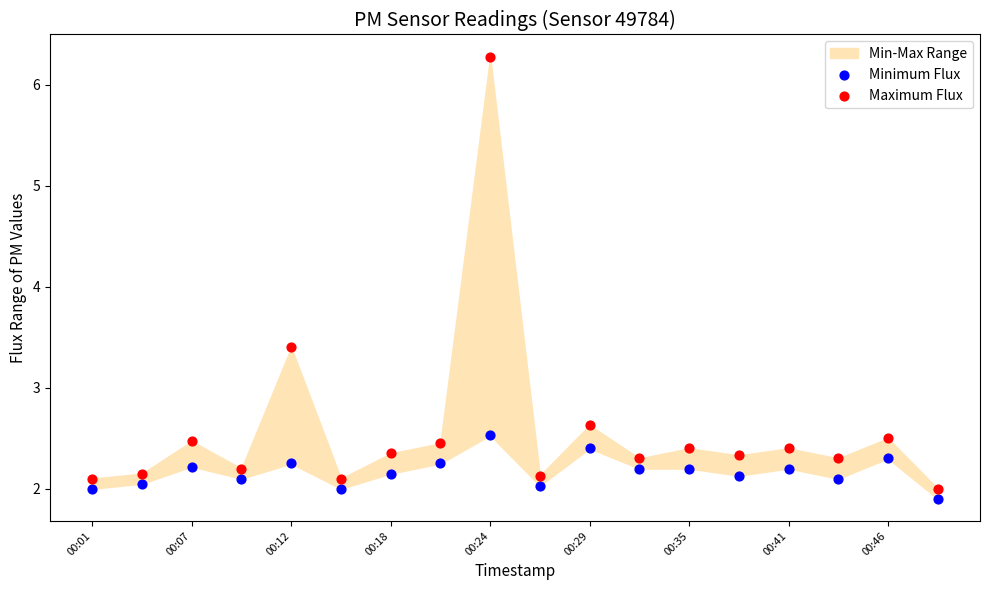

Across all series, what Y value is closest to 4?

3.4